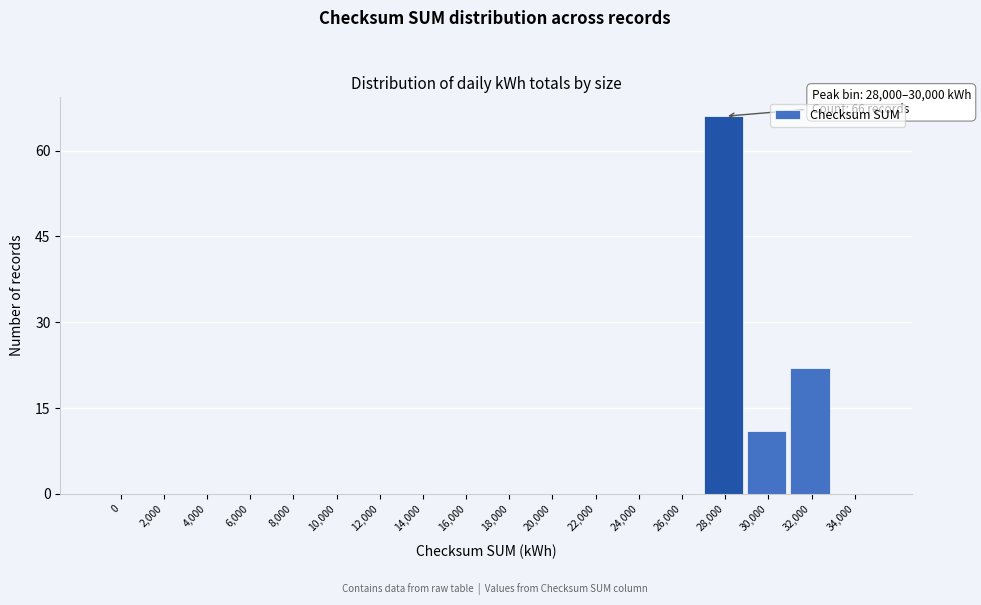

Reading left to right, transcribe all the data shown in this chart.

0=0	2,000=0	4,000=0	6,000=0	8,000=0	10,000=0	12,000=0	14,000=0	16,000=0	18,000=0	20,000=0	22,000=0	24,000=0	26,000=0	28,000=66	30,000=11	32,000=22	34,000=0